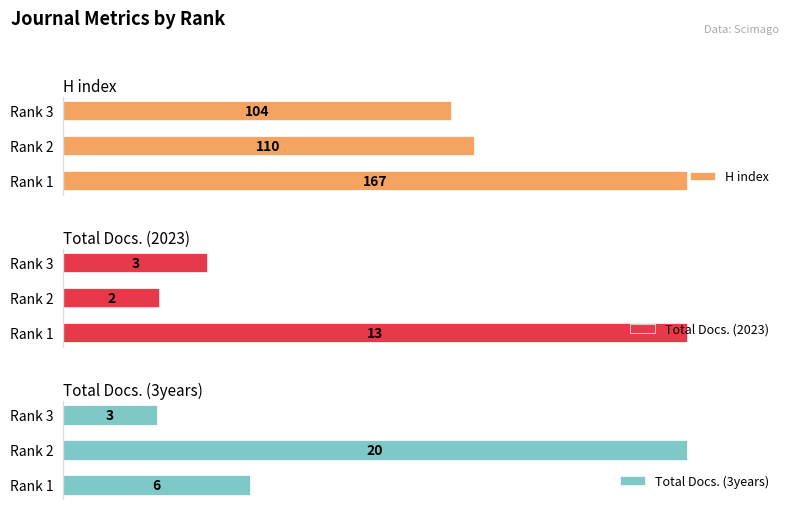

At which label does Total Docs. (2023) reach its peak?

Rank 1